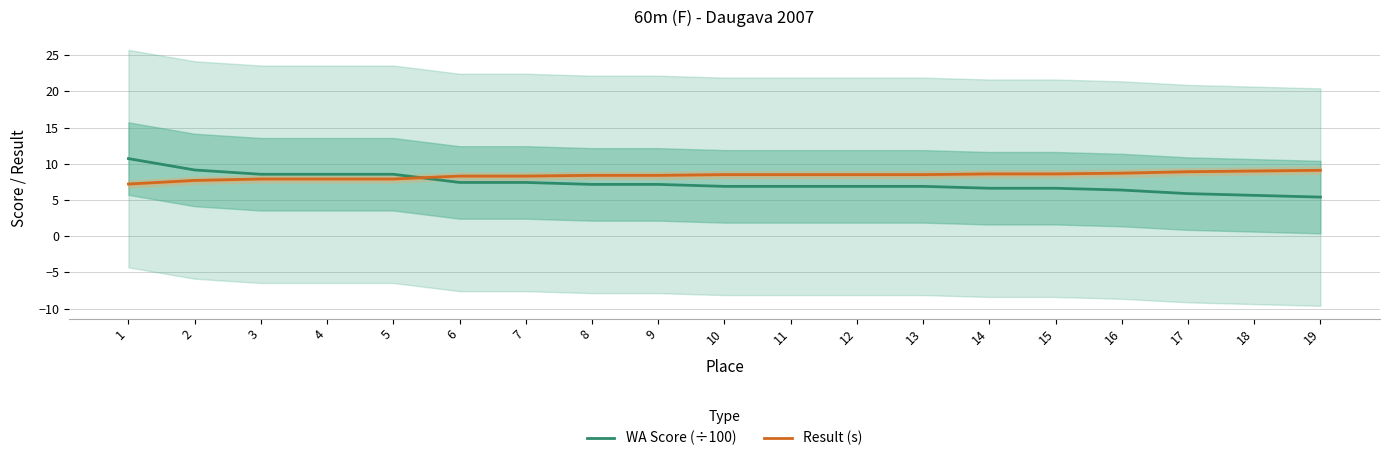

What is the value of the WA Score (÷100) point at the 17th from the left?

5.9